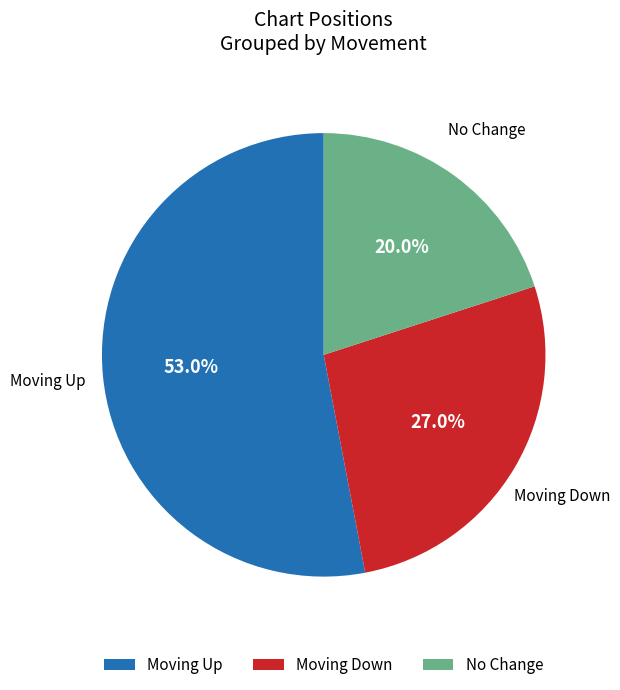

Is there any slice that represents more than half of the pie?

Yes